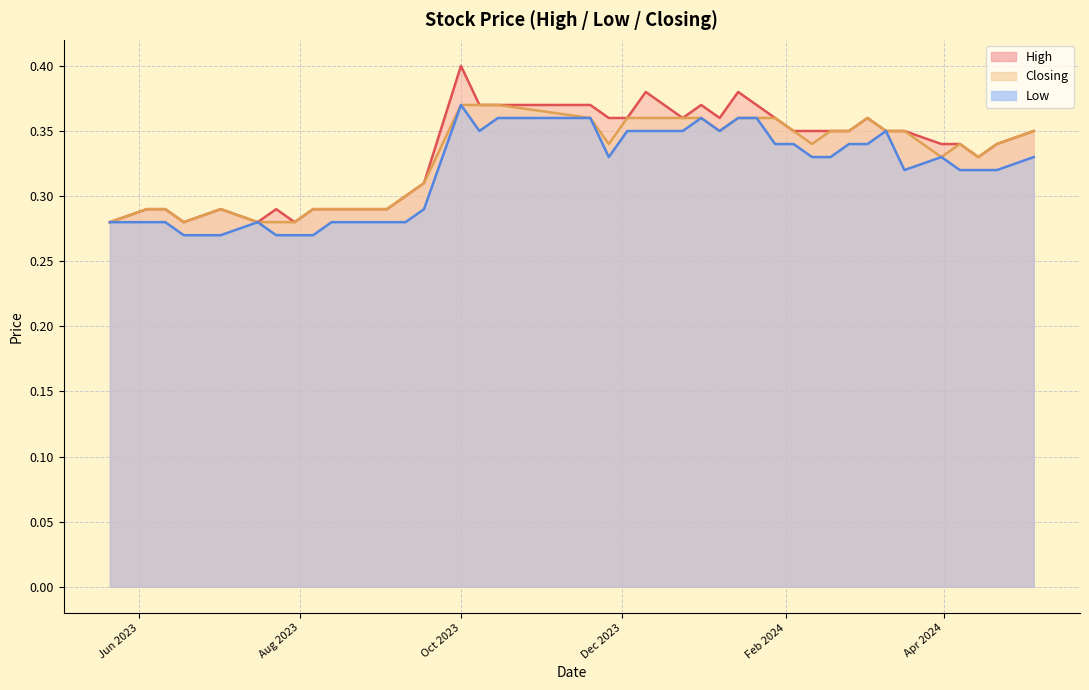

How many High values are between 0 and 1?

40